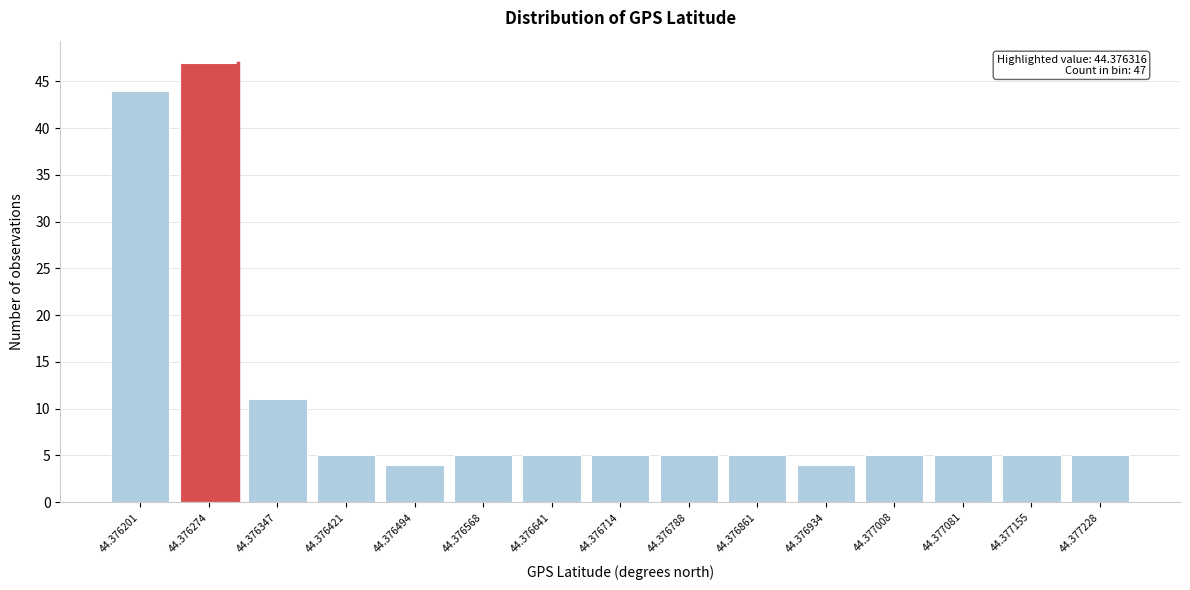

Reading left to right, list all the values displayed in this chart.

44.376201=44	44.376274=47	44.376347=11	44.376421=5	44.376494=4	44.376568=5	44.376641=5	44.376714=5	44.376788=5	44.376861=5	44.376934=4	44.377008=5	44.377081=5	44.377155=5	44.377228=5